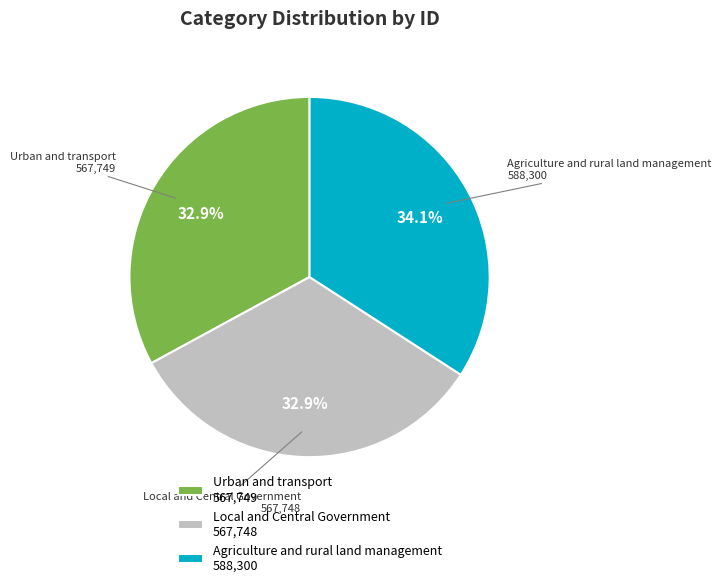

What is the ratio of the value at Urban and transport 567,749 to the value at Agriculture and rural land management 588,300?

1.0